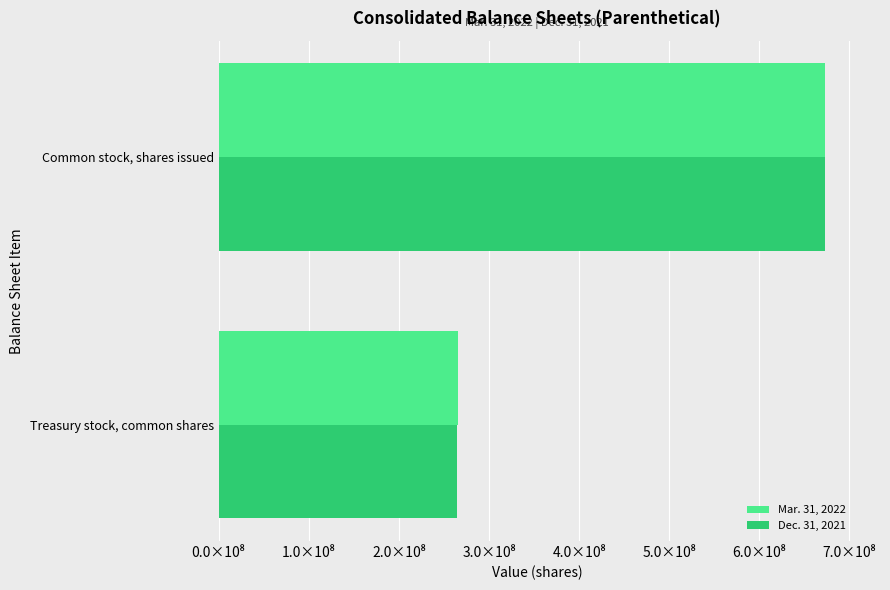

What are all the series names shown in the legend?

Mar. 31, 2022, Dec. 31, 2021